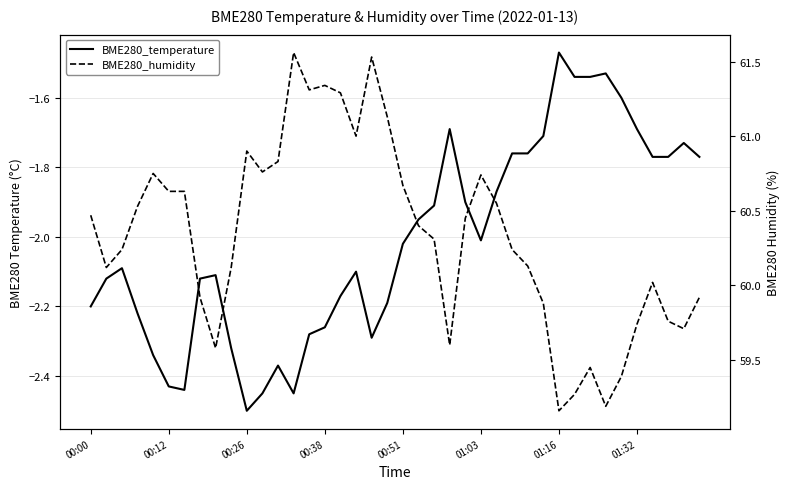

Does the chart display data point markers on the line(s)?

No